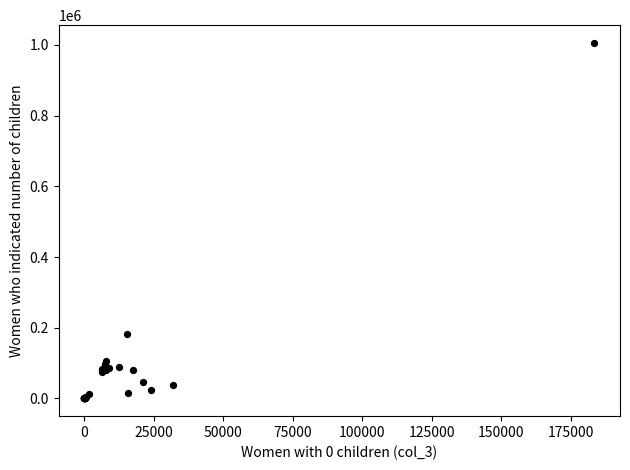

What Y value in the scatter plot is closest to 502943?

183517